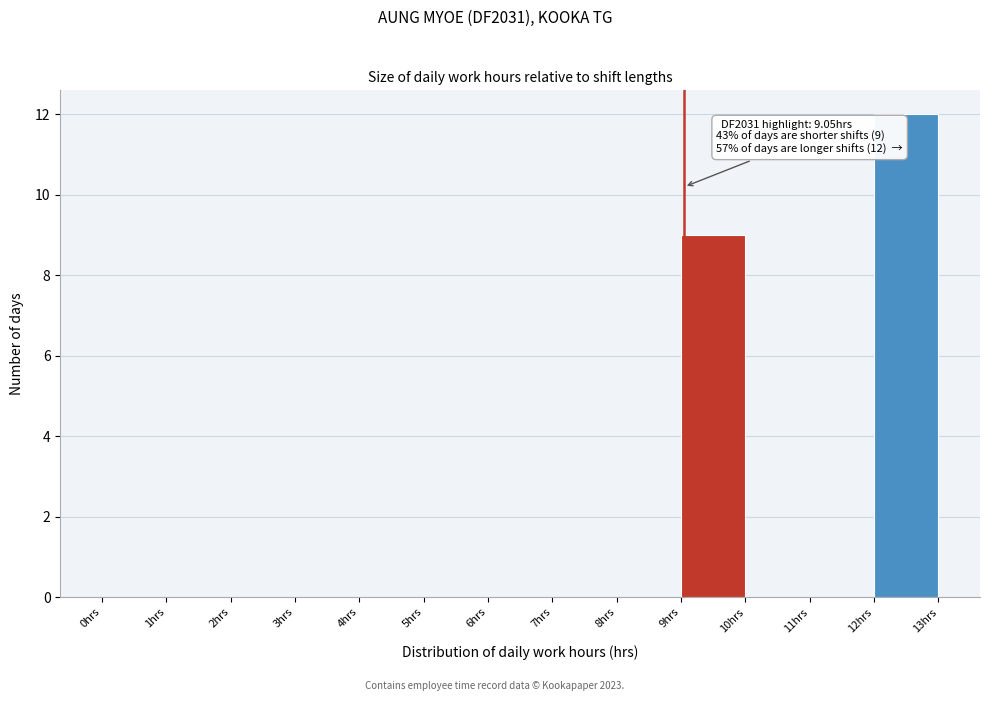

Which range on the x-axis has the tallest bar?

12 to 13